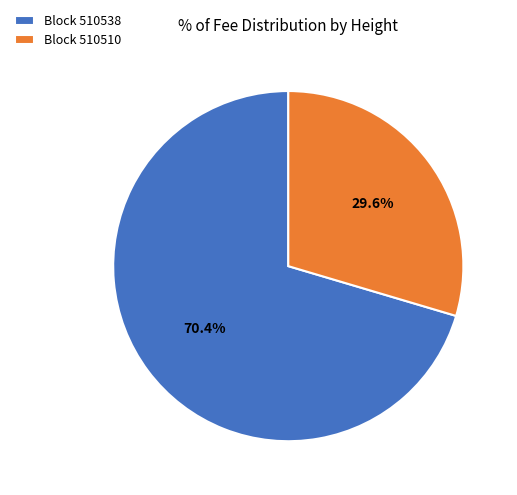

Between Block 510510 and Block 510538, which is larger?

Block 510538